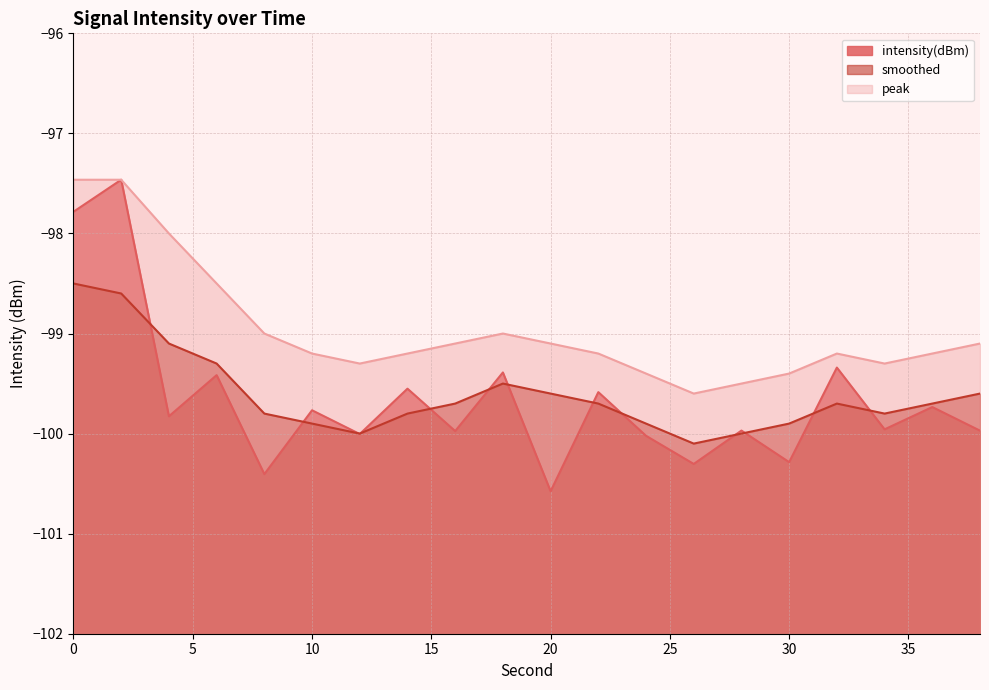

In peak, how many points are lower than both neighbors (excluding endpoints)?

3